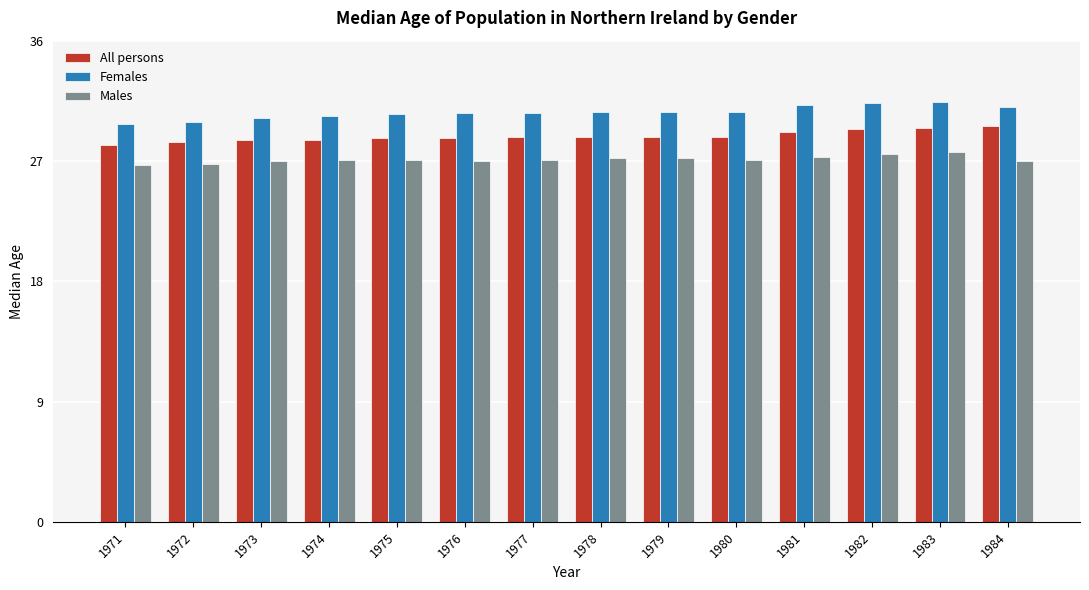

What are all the series names shown in the legend?

All persons, Females, Males